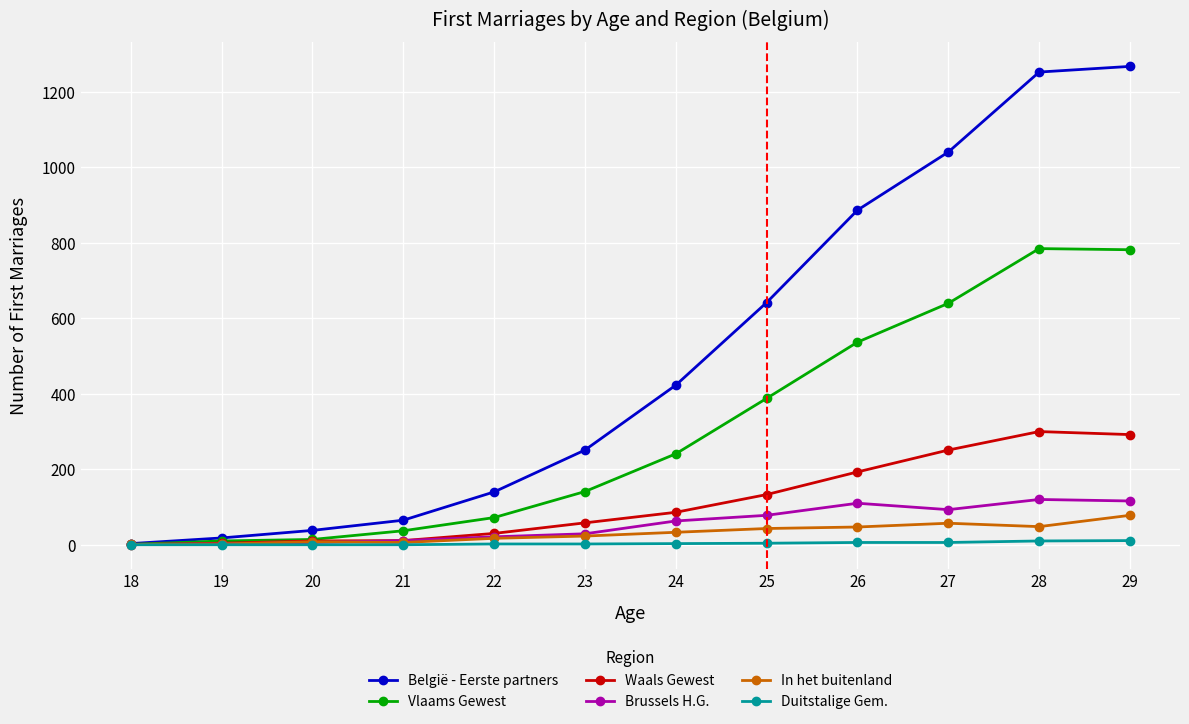

What is the average value of the België - Eerste partners series?

502